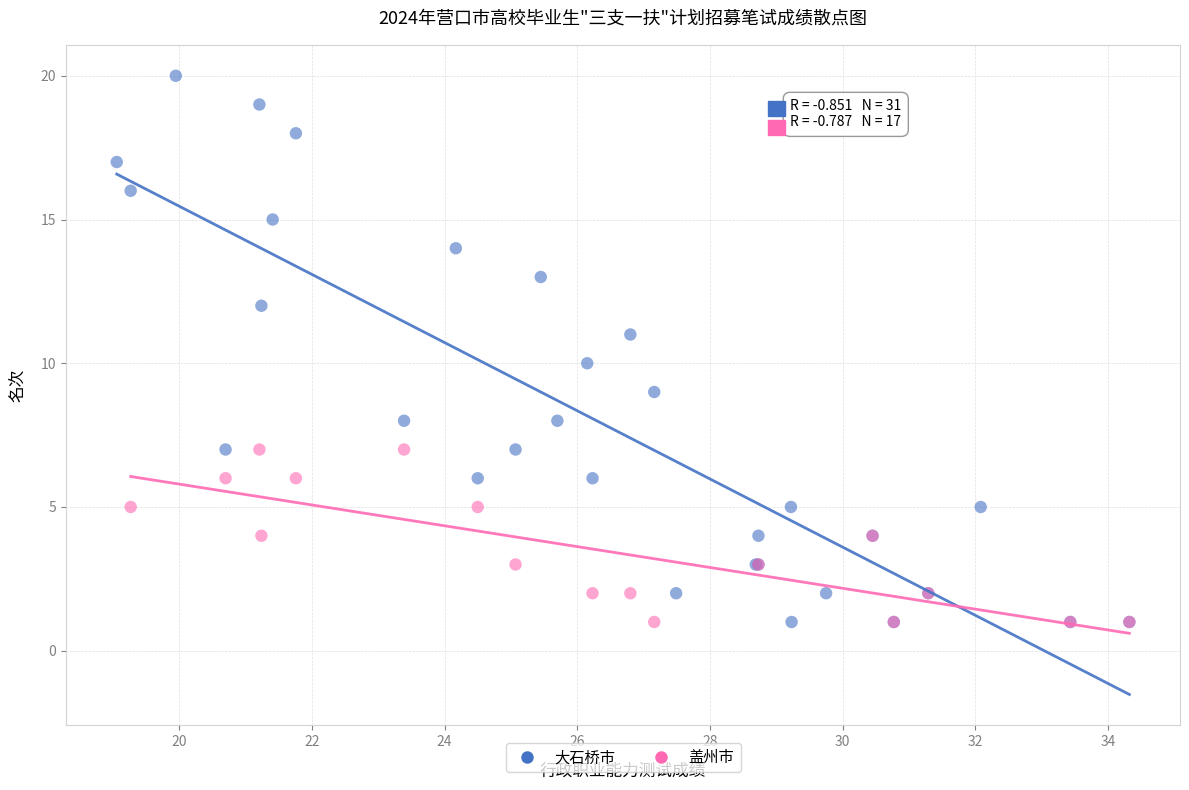

Which series contains the highest Y value?

大石桥市